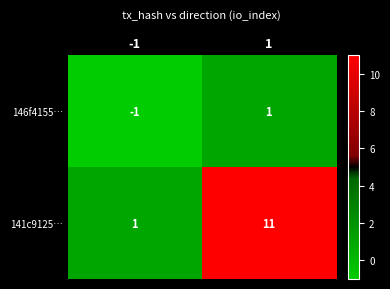

At 1, list the series in order from largest to smallest.

141c9125…, 146f4155…